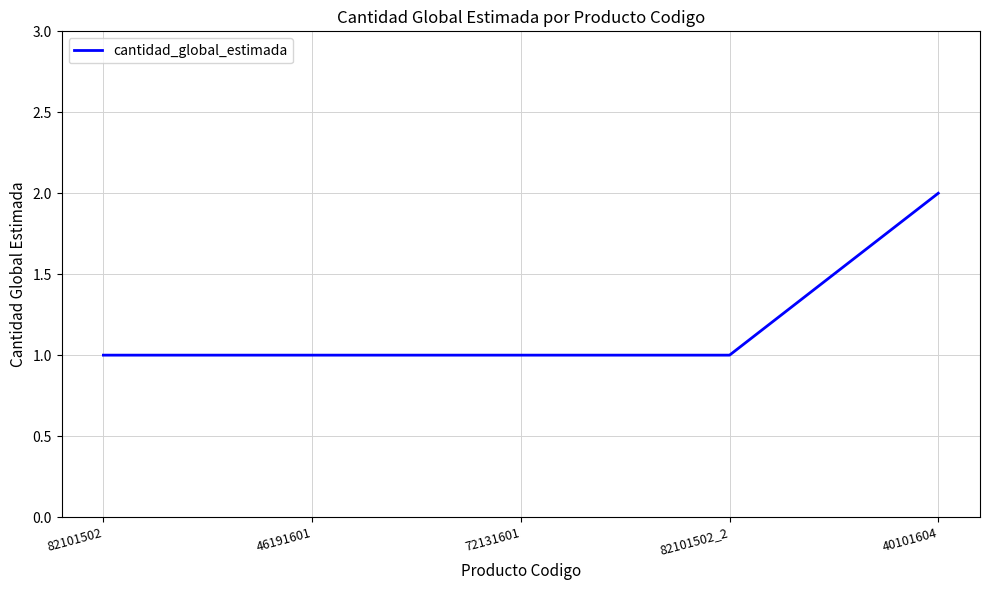

Is it true that the value at 82101502_2 is 1?

True